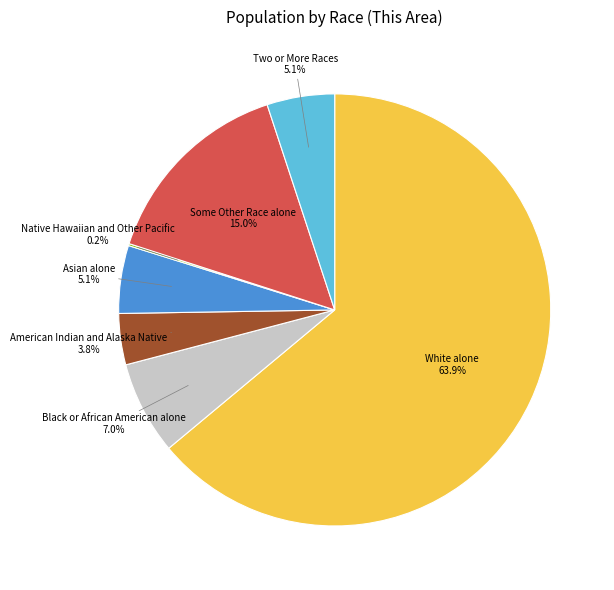

Is there any slice that represents more than half of the pie?

Yes